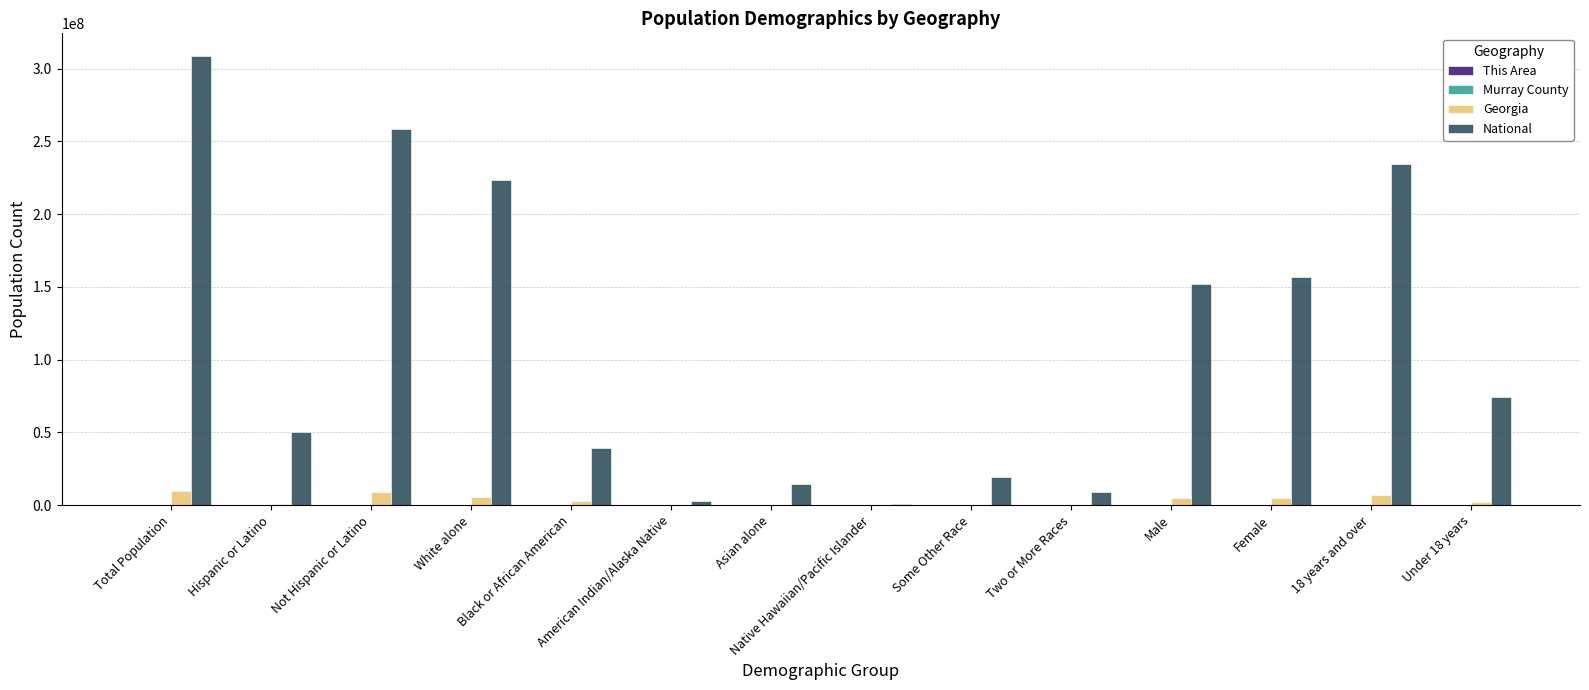

Where does the Georgia series first go above 2950435?

Total Population